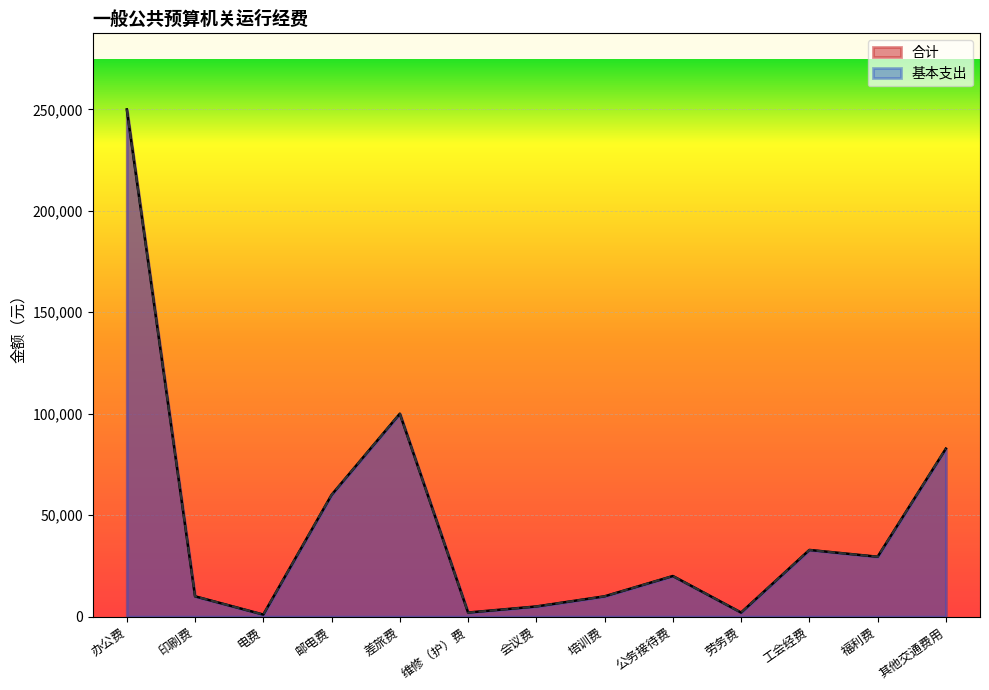

What is the label of the 9th point from the right?

差旅费